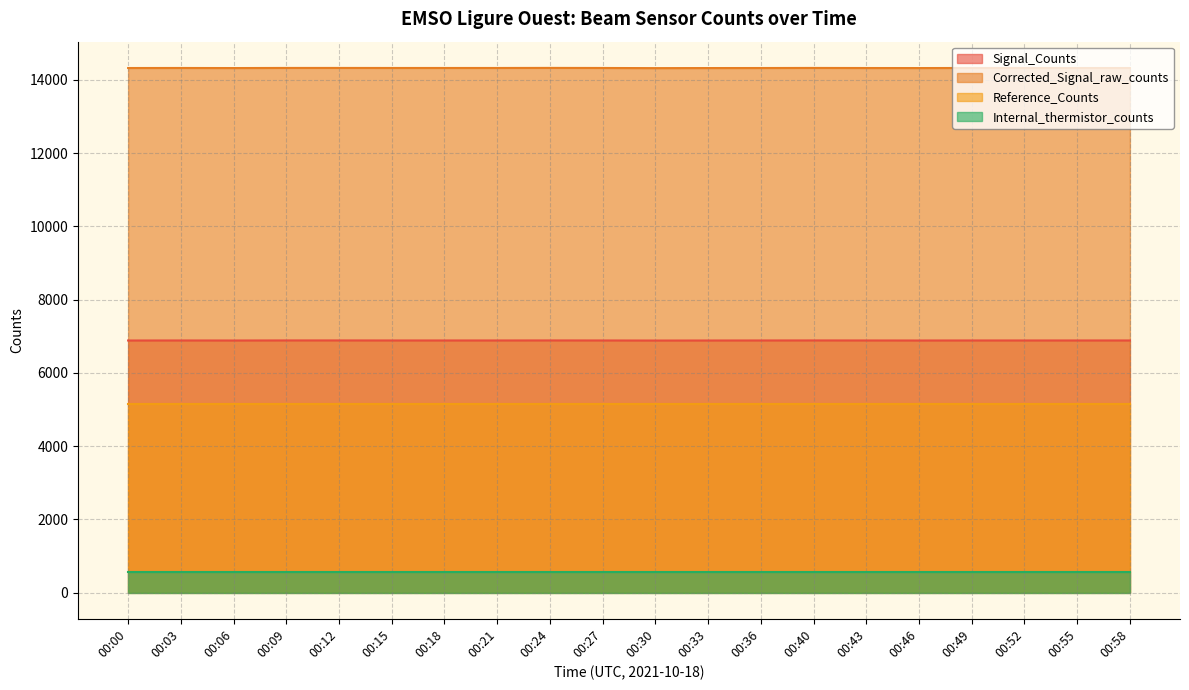

True or false: Corrected_Signal_raw_counts has a value of 14321 at 00:30.

True